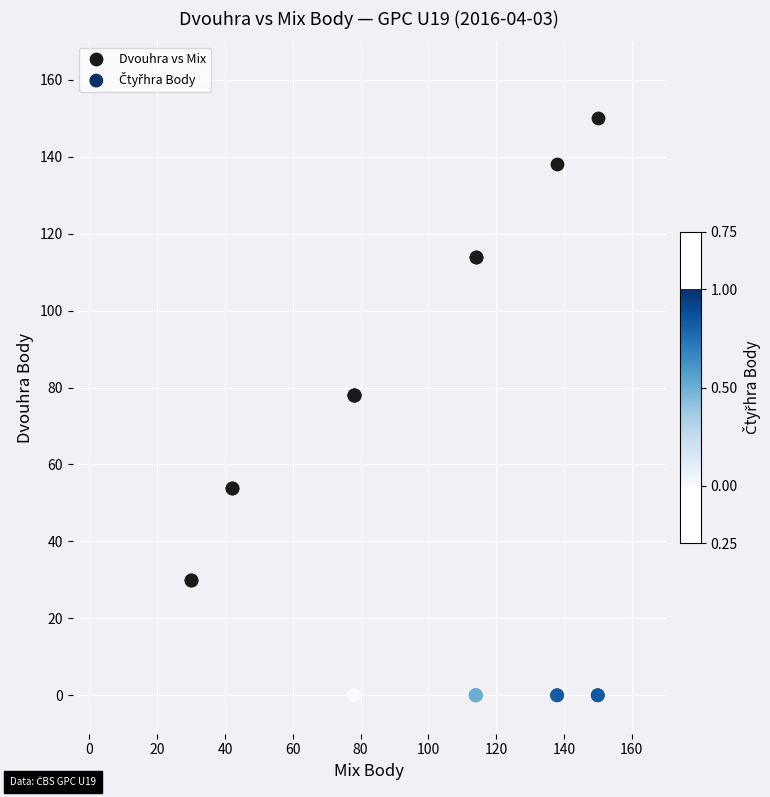

Which series contains the highest Y value?

Dvouhra vs Mix